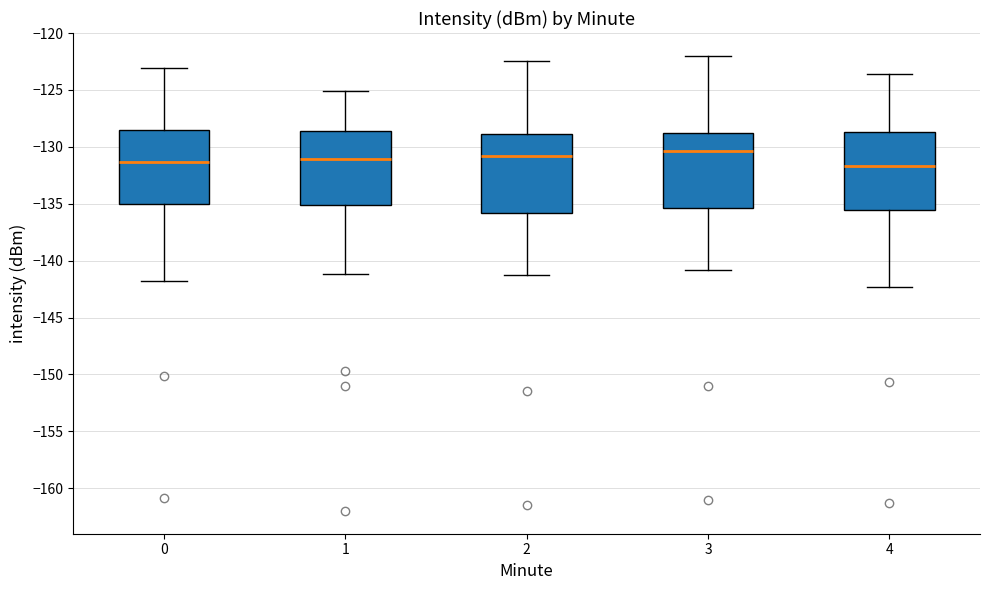

Which box has the highest median line?

3